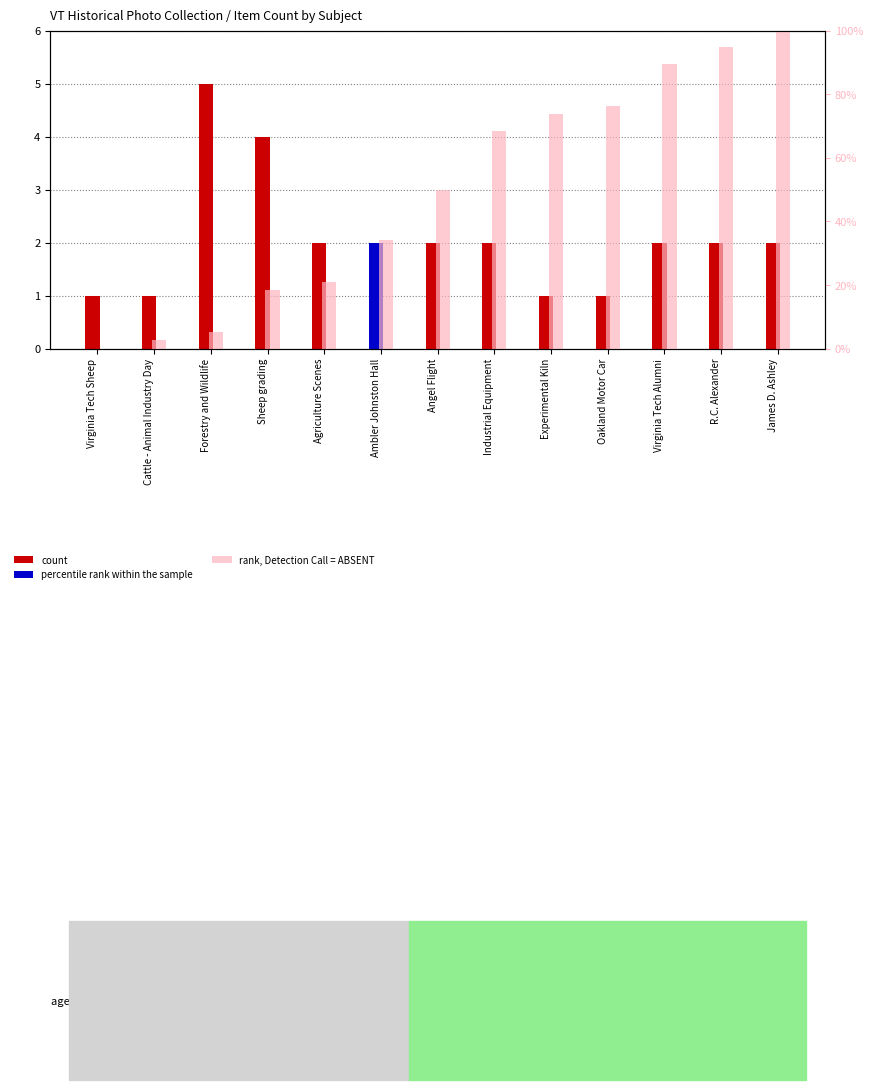

How many bars are there in each group?

2